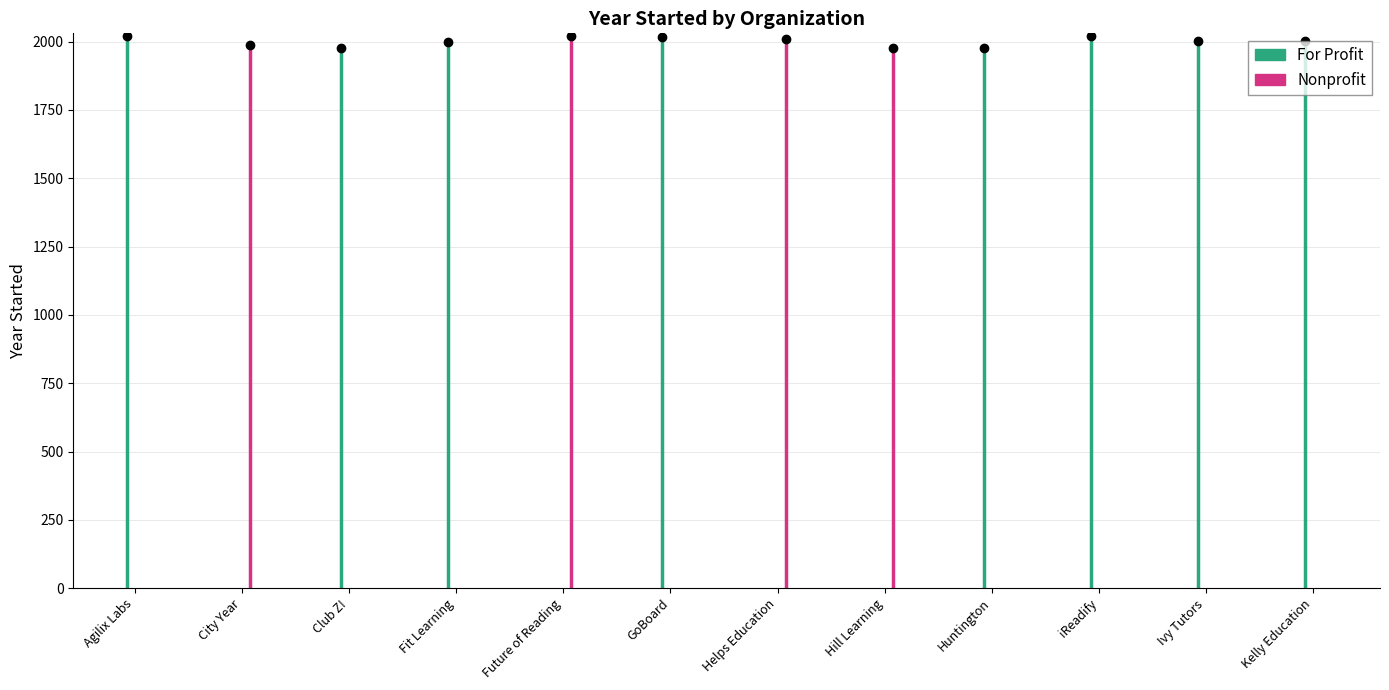

How many times do For Profit and Nonprofit cross each other?

6